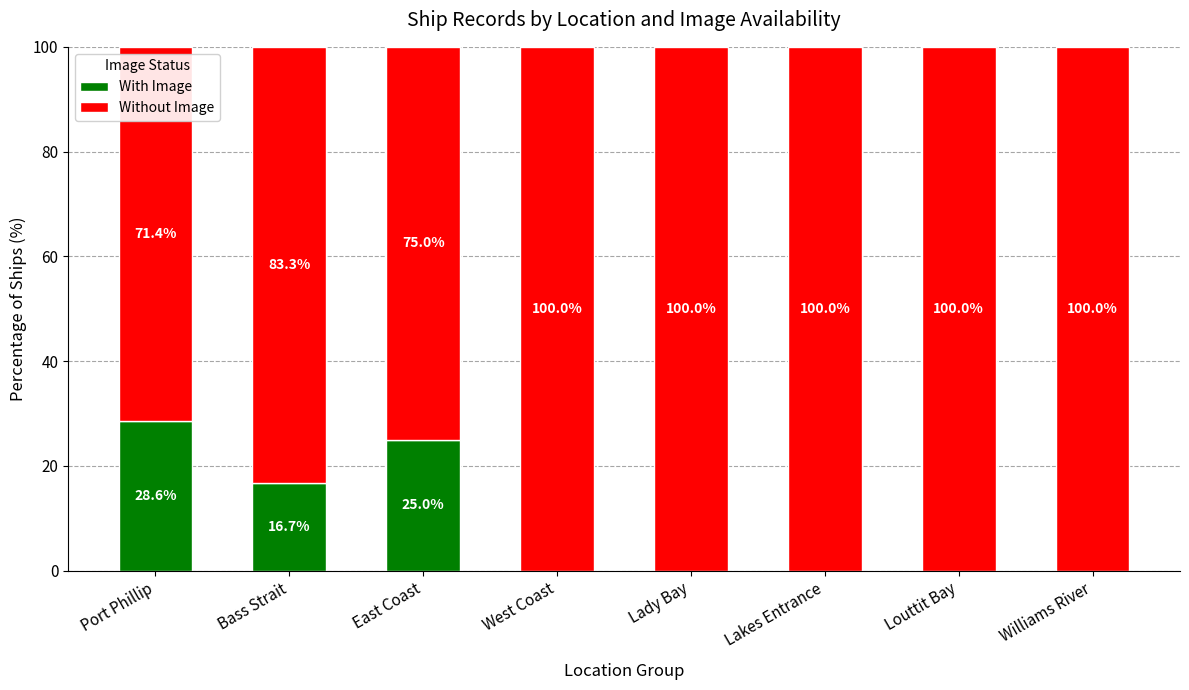

How many With Image values are between 0 and 25?

7